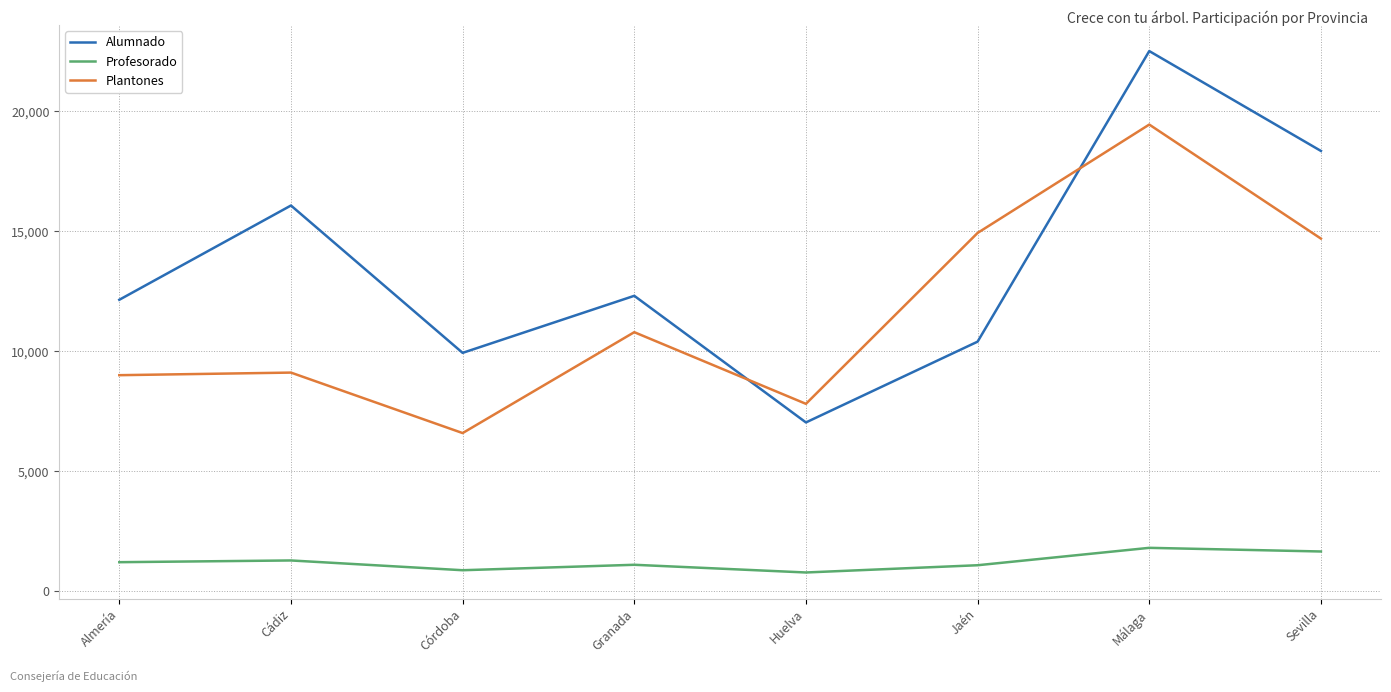

At which category is the sum across all series the highest?

Málaga